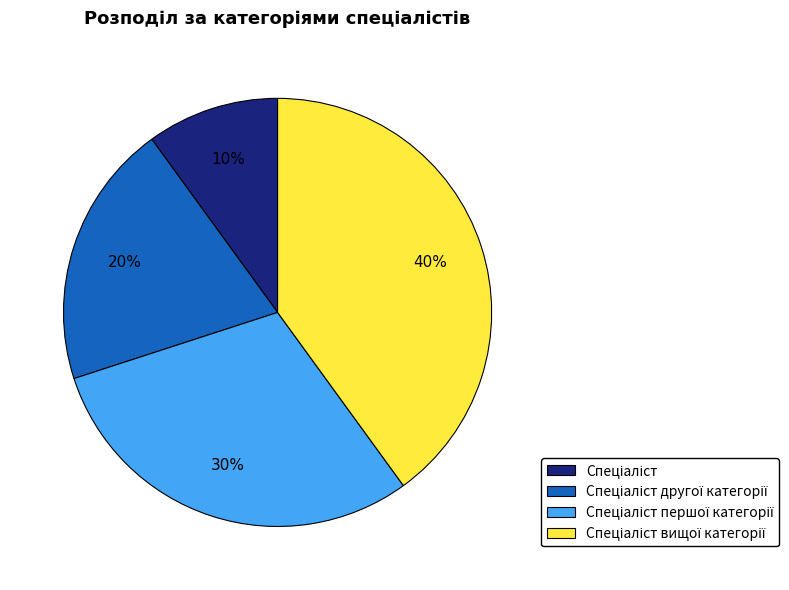

To the nearest percent, what is the average slice percentage?

25%